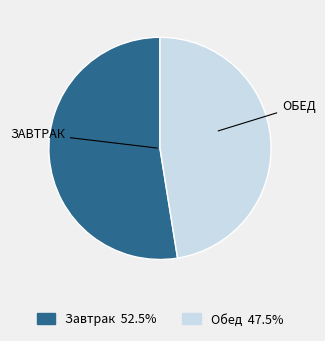

True or false: Завтрак accounts for 53% of the total.

True